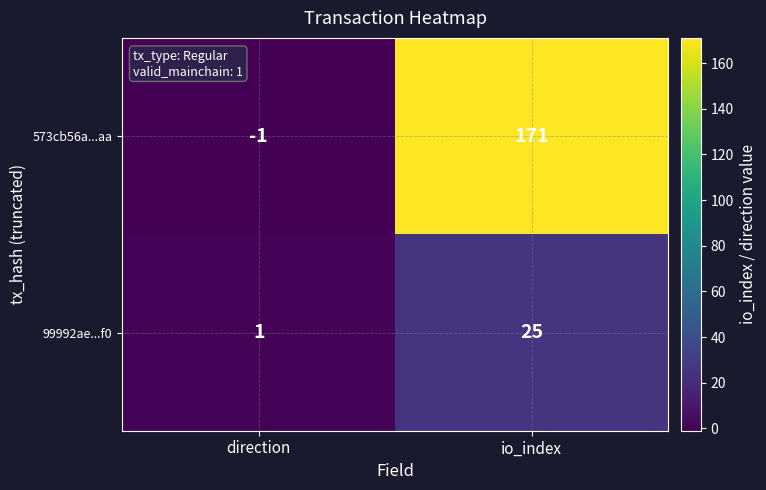

The value of 99992ae...f0 at direction is 1. True or false?

True